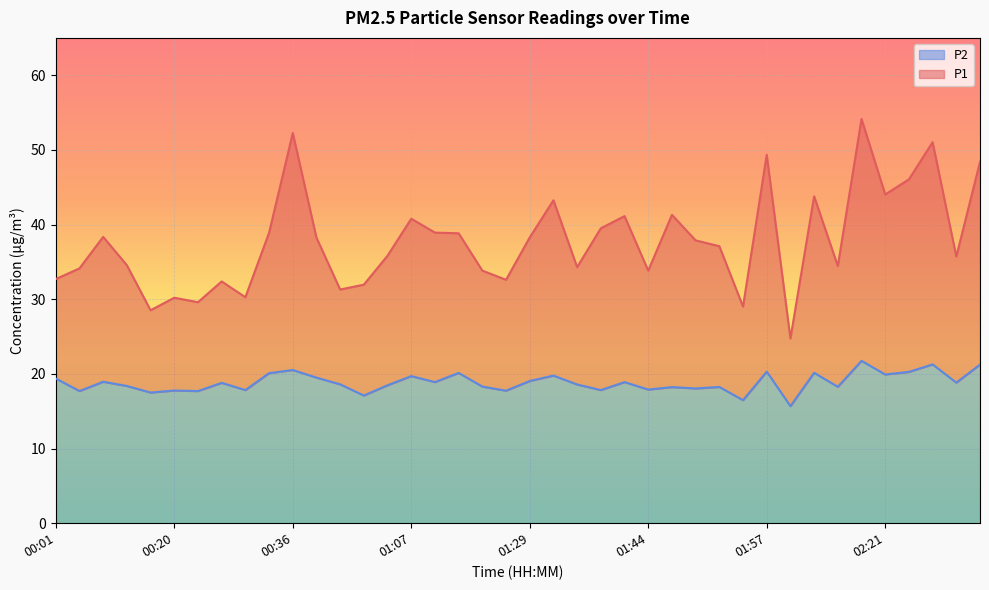

Between 00:36 and 01:44, which series saw the biggest shift?

P1